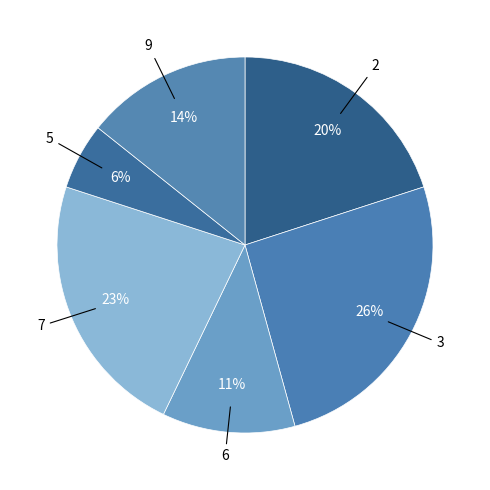

How many segments does this pie chart have?

6